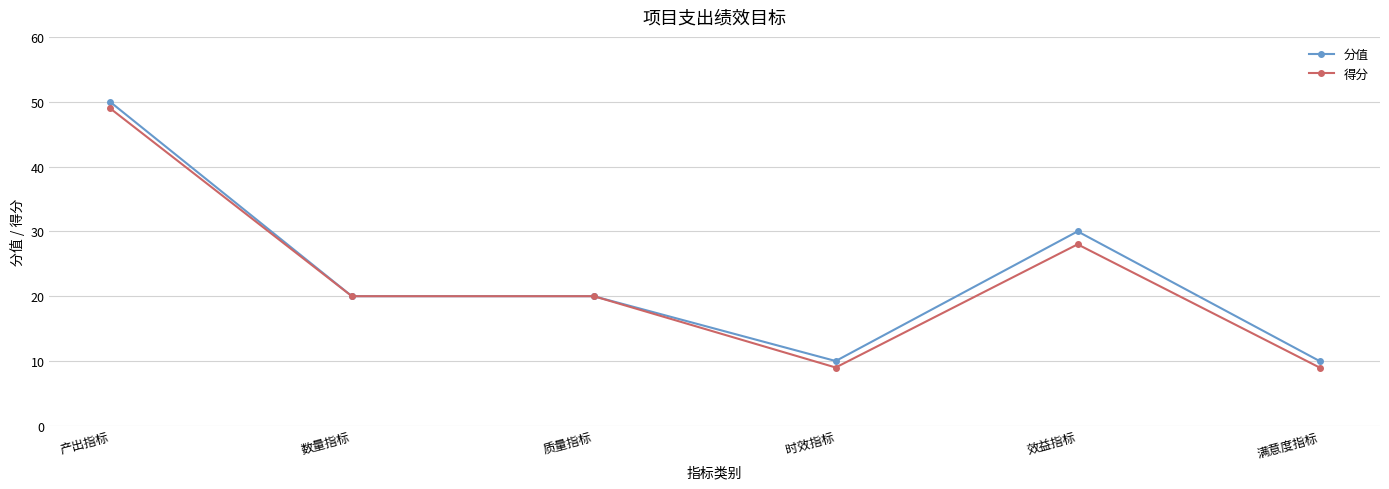

How many lines are shown in the chart?

2